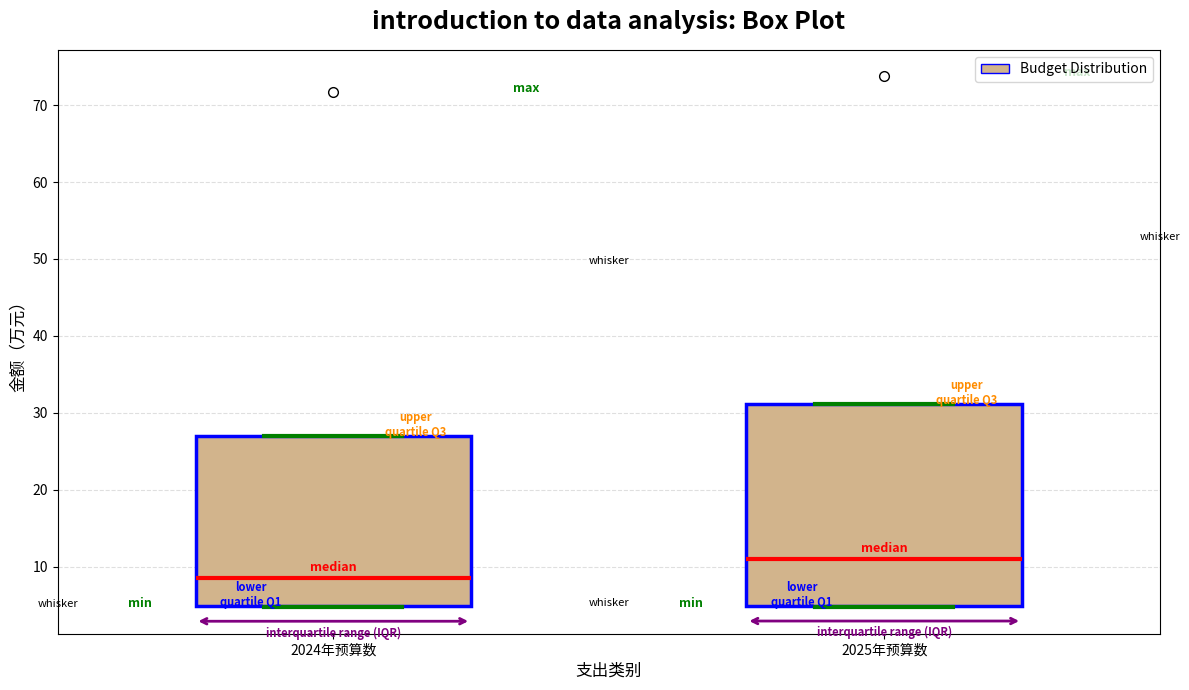

Reading left to right, read every box against the y-axis: the position of its median line, the range the box covers, and the ends of its whiskers. The values are not printed on the chart, so give them approximately, as read against the axis.

2024年预算数: median 8, box 5 to 27, whiskers 5 to 27
2025年预算数: median 11, box 5 to 31, whiskers 5 to 31